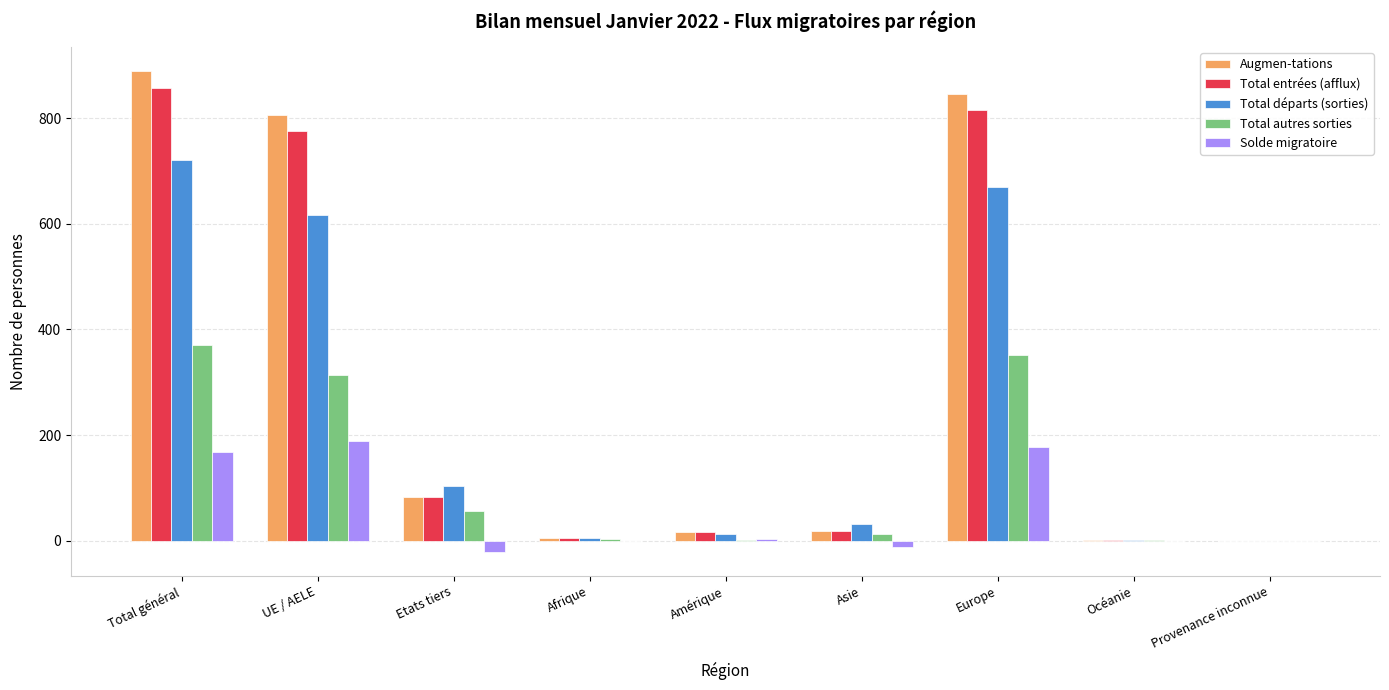

Is it true that Augmen-tations equals 889 at Total général?

True